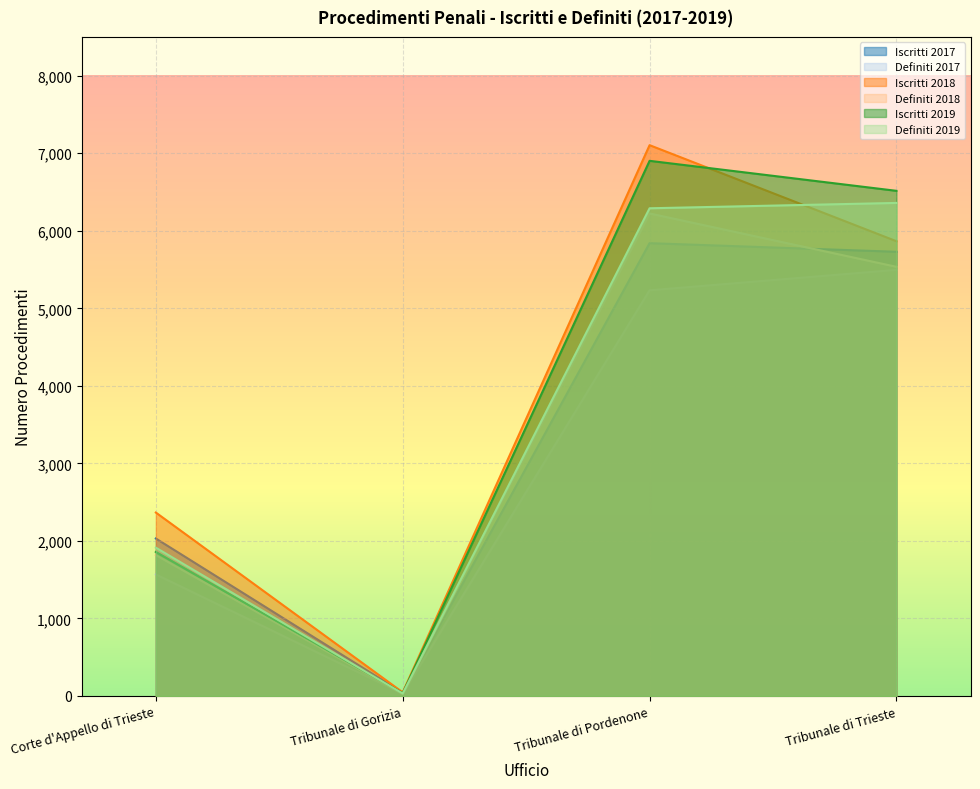

Which series ends up on top after the final intersection of Iscritti 2019 and Iscritti 2018?

Iscritti 2019